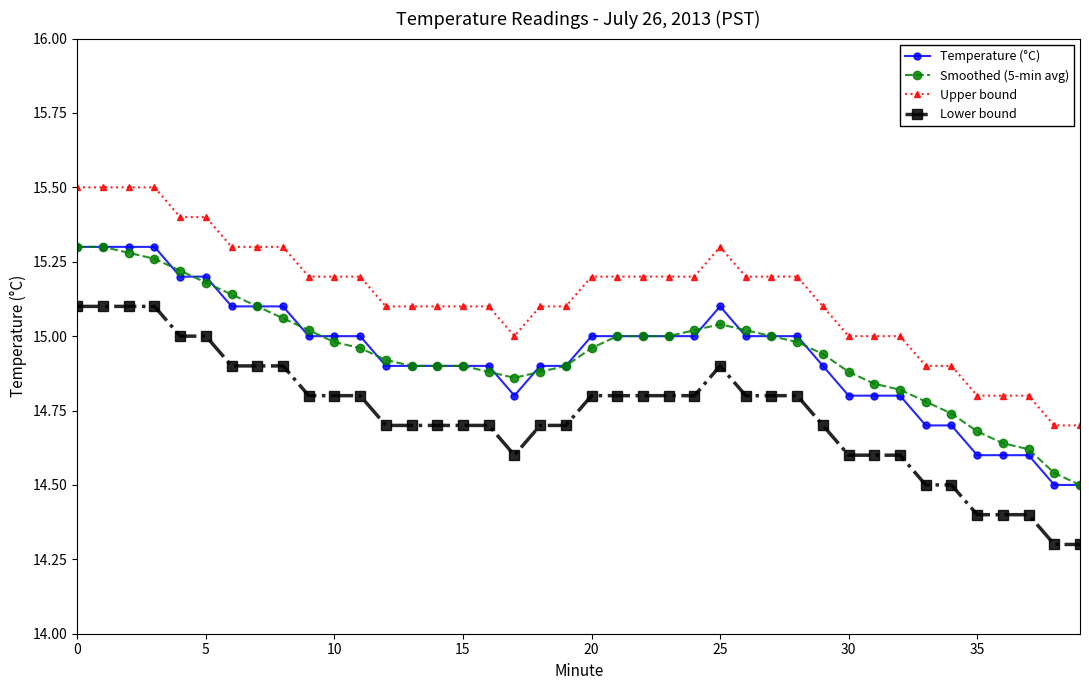

True or false: Lower bound and Upper bound intersect in this chart.

False